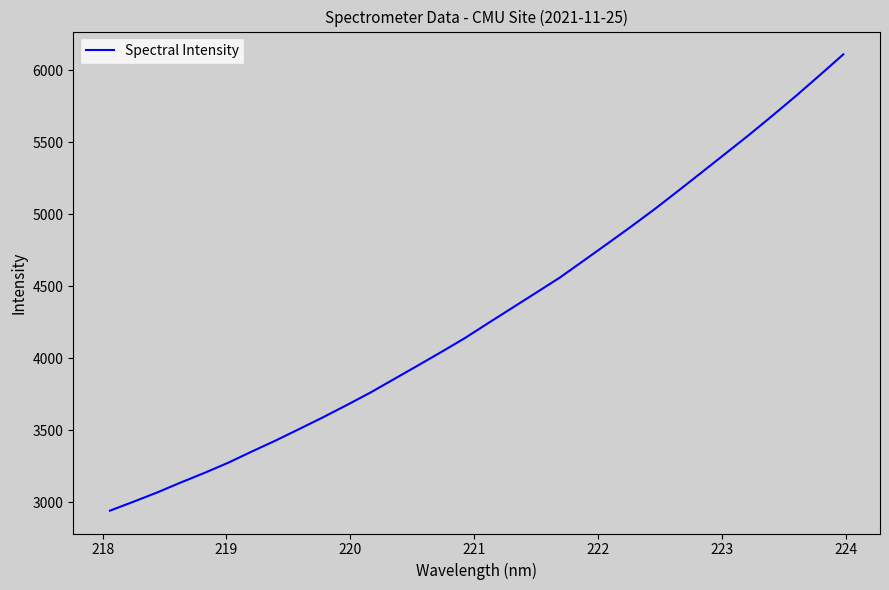

Reading left to right, extract all data points from this chart.

2942.9	3005.6	3069.7	3139.0	3205.7	3276.0	3354.0	3429.9	3510.0	3590.9	3675.6	3762.3	3856.0	3949.6	4044.2	4141.1	4246.5	4350.5	4454.7	4559.4	4676.0	4793.0	4911.4	5033.0	5160.2	5289.2	5418.9	5548.8	5683.5	5821.1	5963.9	6108.7